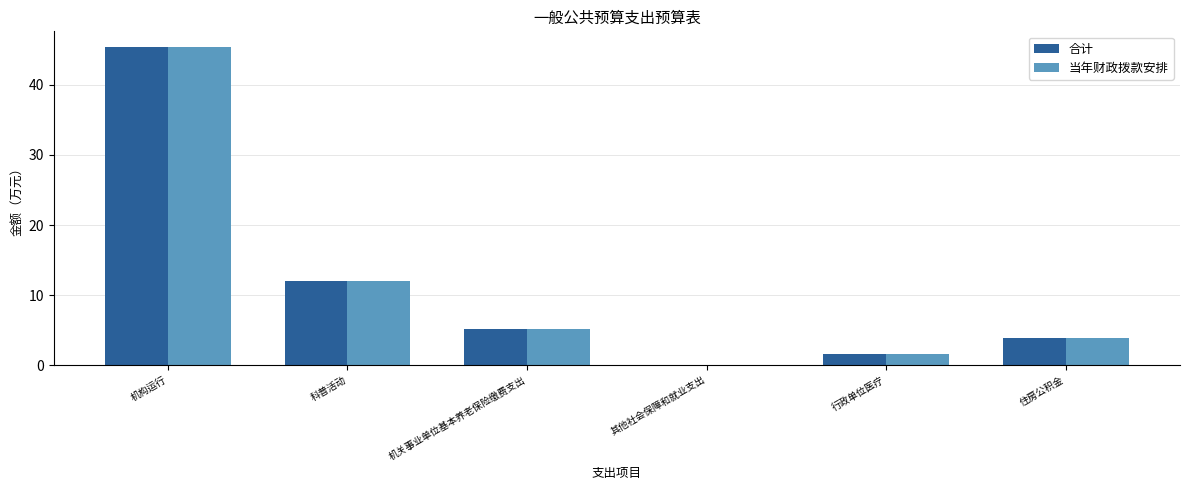

What is the total value across all series at 机关事业单位基本养老保险缴费支出?

10.3